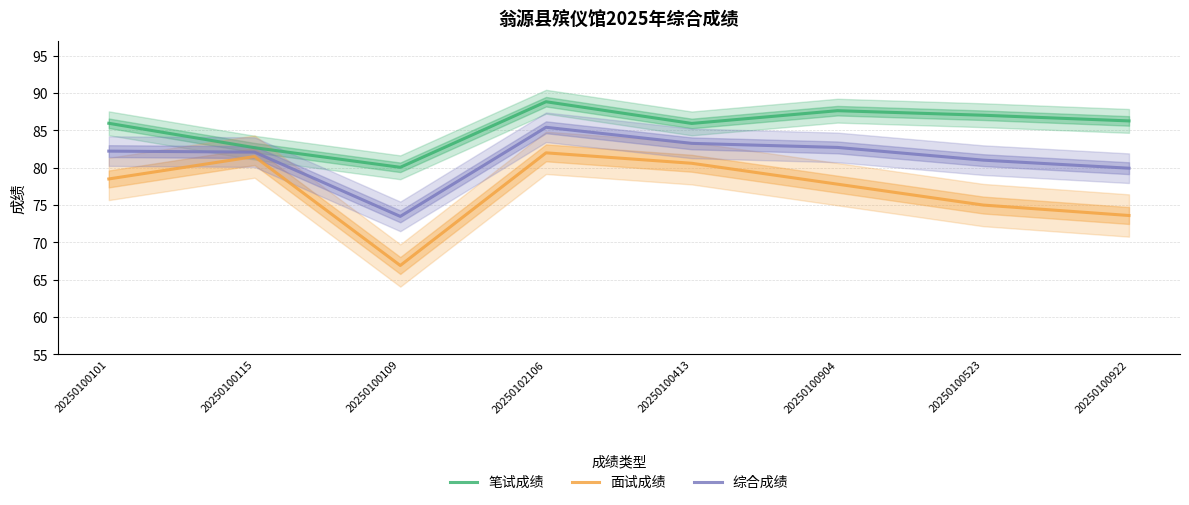

Reading left to right, what are all the values shown in this chart?

笔试成绩: 86.0	82.7	80.1	88.8	85.9	87.7	87.0	86.3
面试成绩: 78.5	81.5	66.9	82.0	80.6	77.8	75.0	73.6
综合成绩: 82.2	82.1	73.5	85.4	83.3	82.7	81.0	79.9